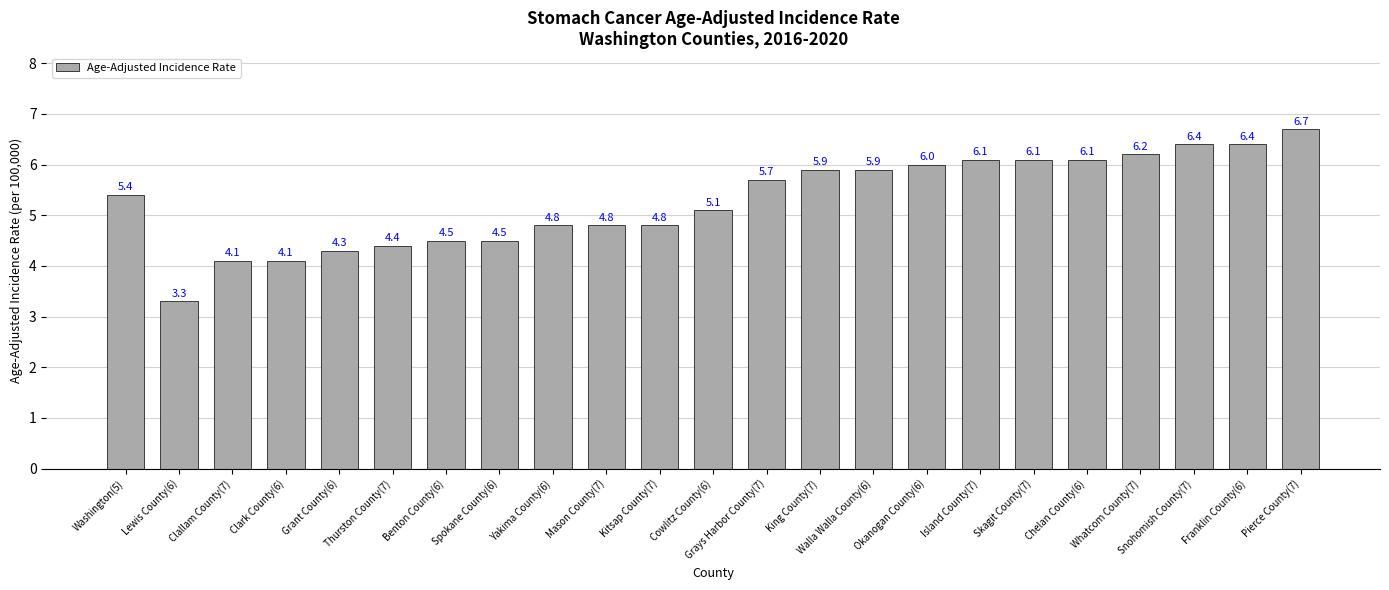

What is the label of the 15th bar from the right?

Yakima County(6)